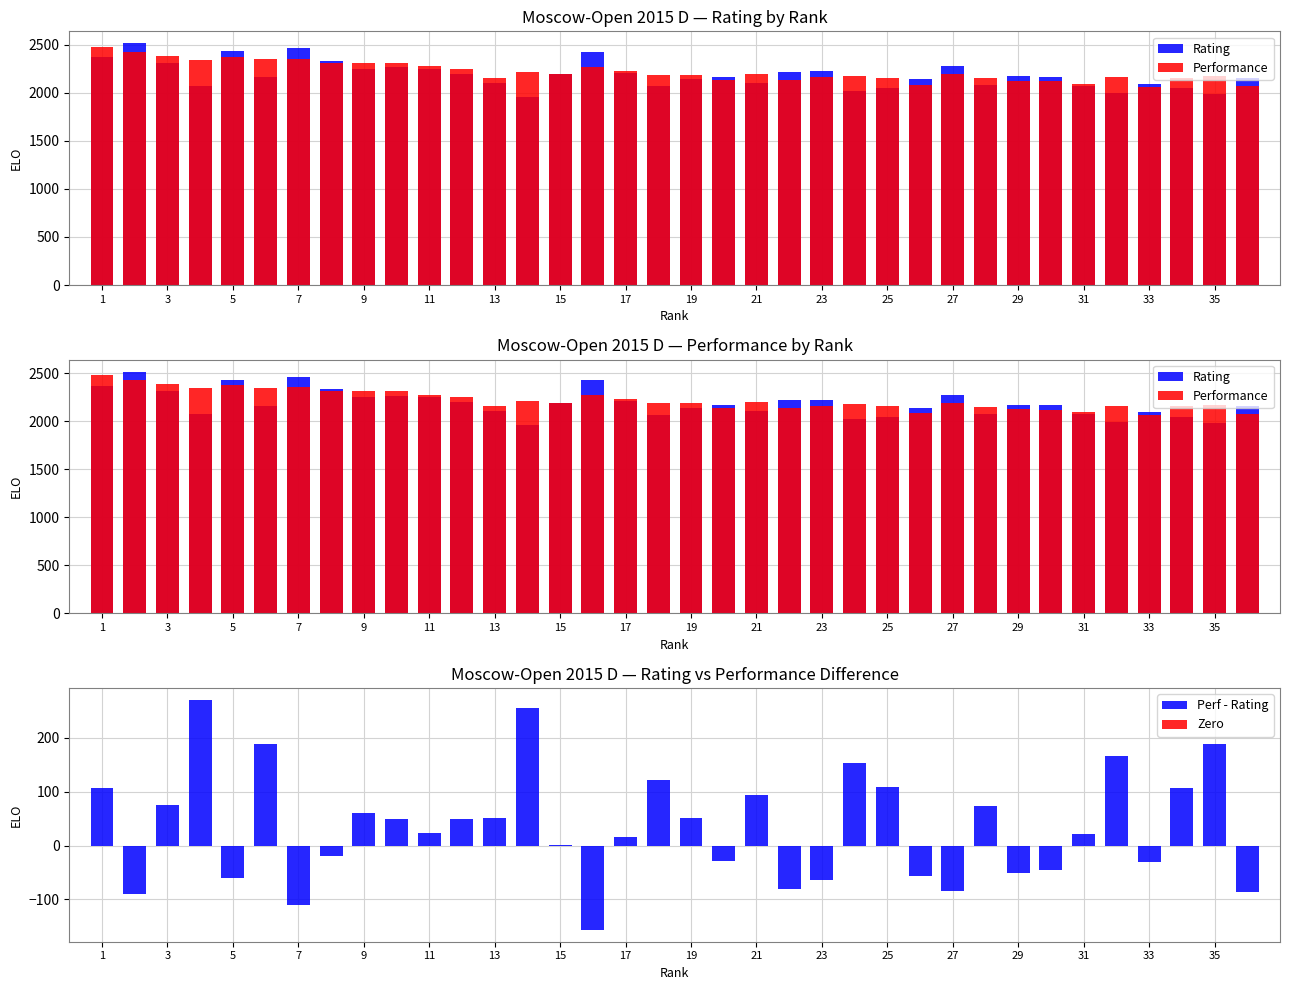

The Perf - Rating series shows 51 at 13. True or false?

True